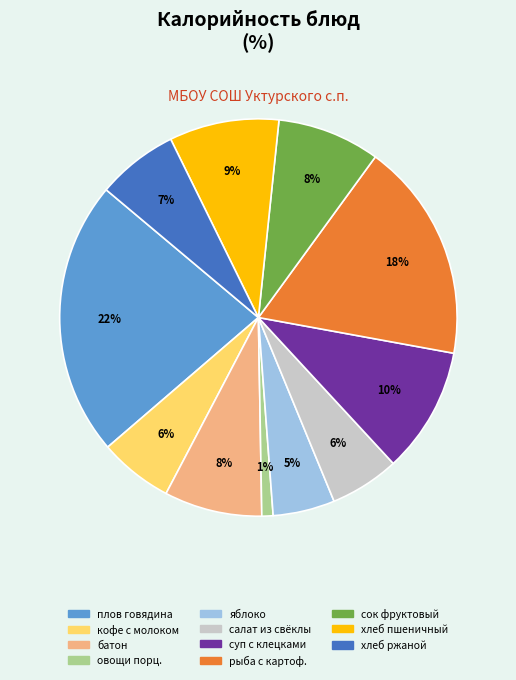

To the nearest percent, what is the average slice percentage?

9%